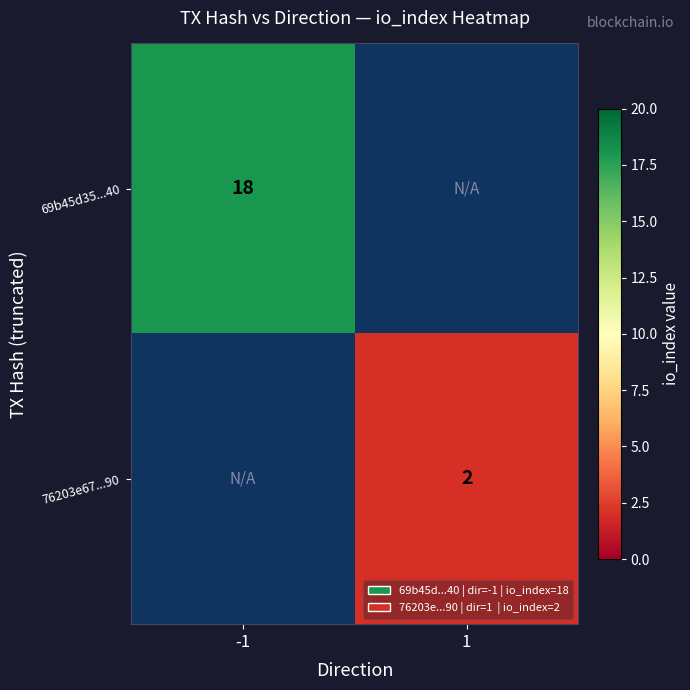

How many data points does each series have?

2